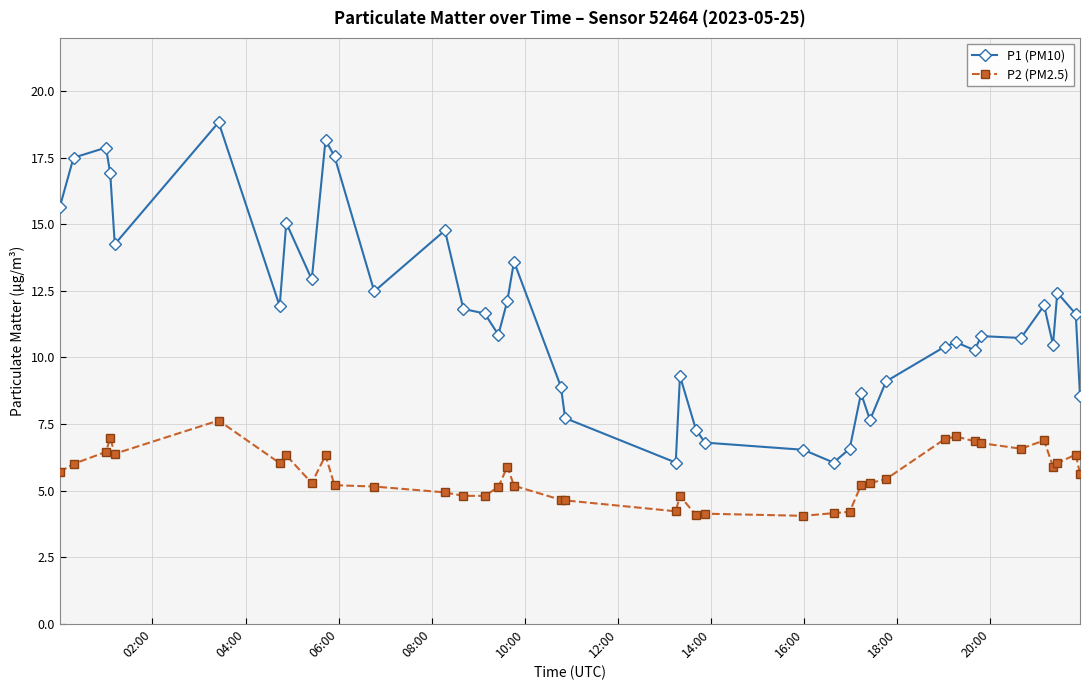

What is the value of the P1 (PM10) point at the 32nd from the left?

10.6